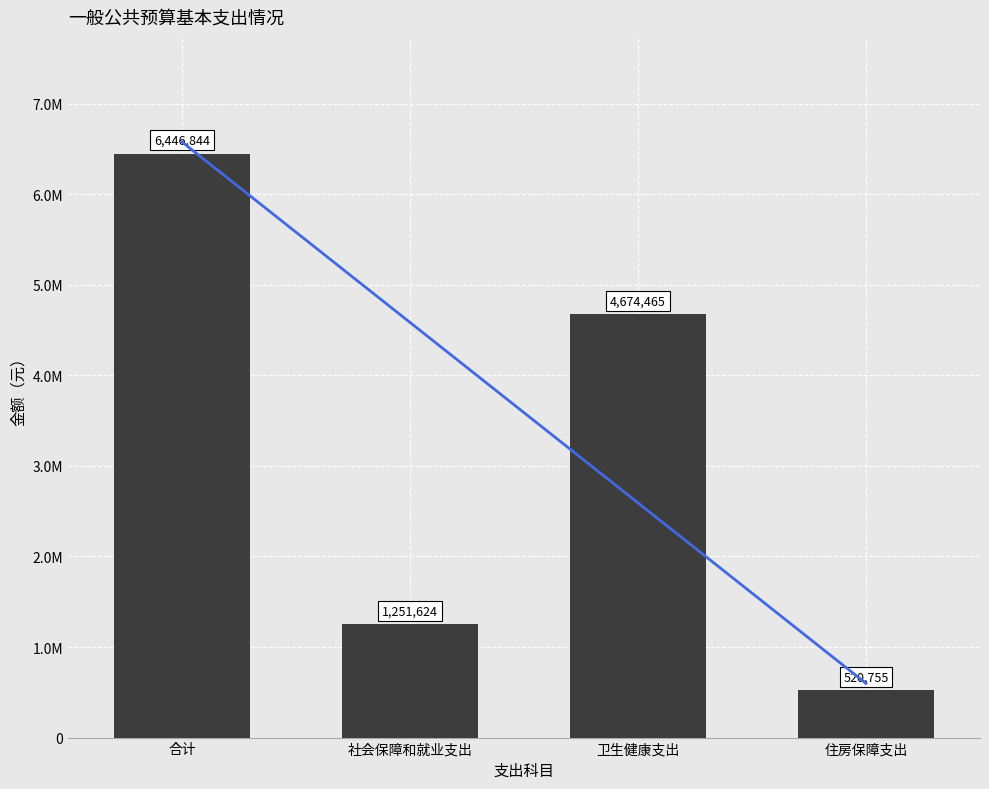

What is the difference between the 趋势线 values at 卫生健康支出 and 合计?

3984608.4